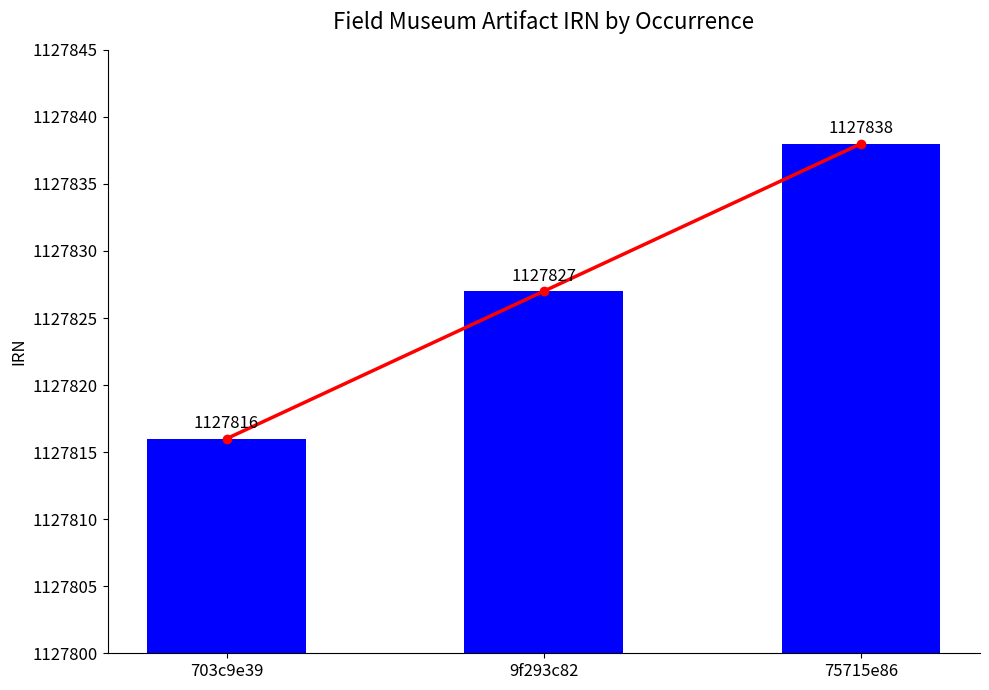

Which label corresponds to the largest value in the chart?

75715e86